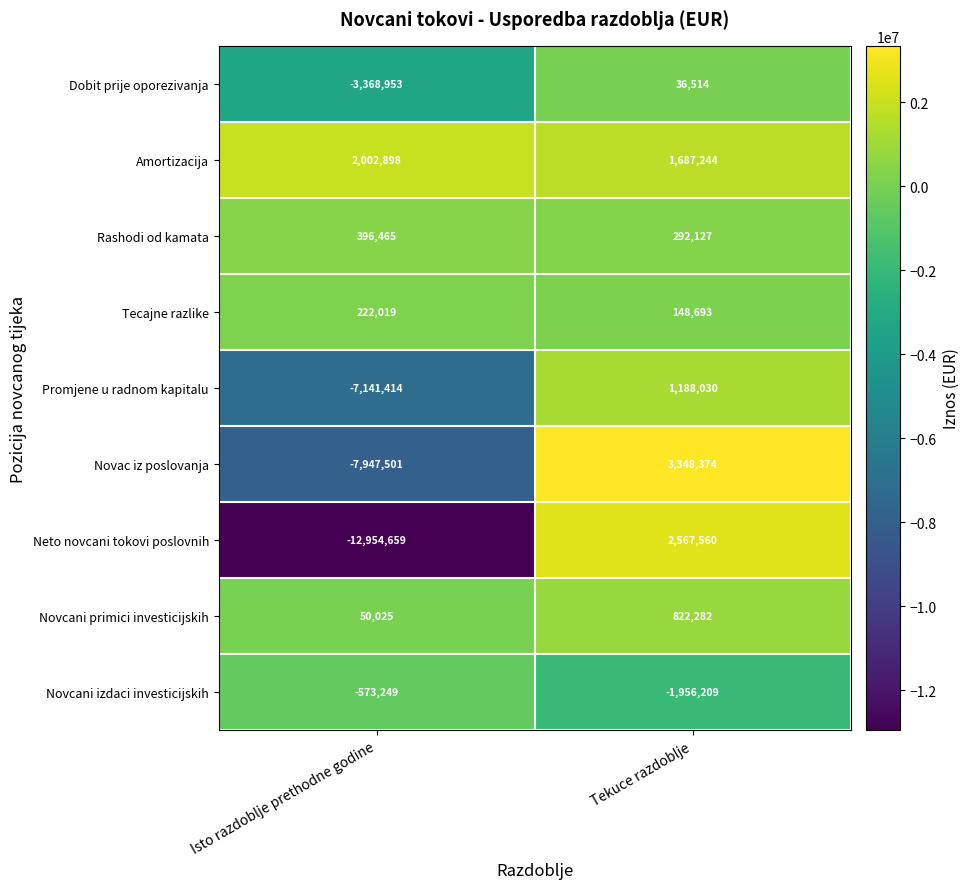

How many data points does each series have?

2